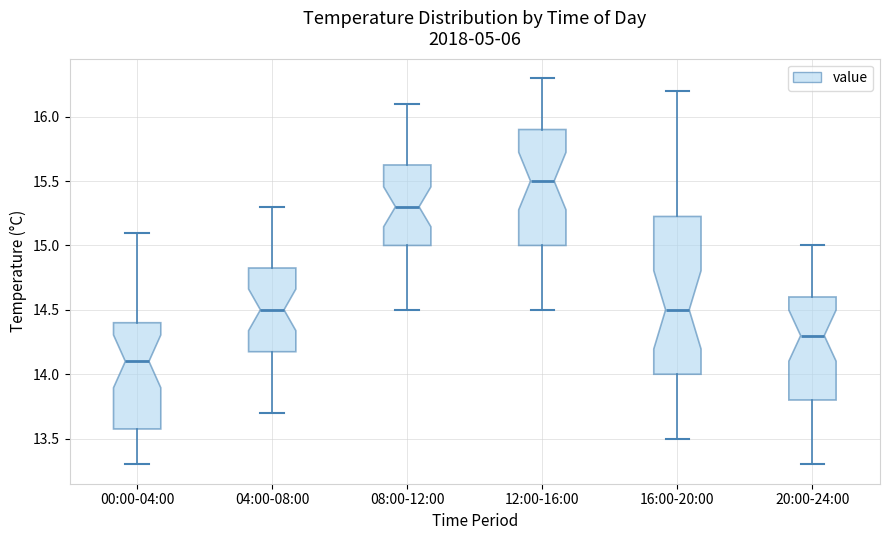

Reading left to right, read every box against the y-axis: the position of its median line, the range the box covers, and the ends of its whiskers. The values are not printed on the chart, so give them approximately, as read against the axis.

00:00-04:00: median 14.10, box 13.60 to 14.40, whiskers 13.30 to 15.10
04:00-08:00: median 14.50, box 14.20 to 14.85, whiskers 13.70 to 15.30
08:00-12:00: median 15.30, box 15.00 to 15.65, whiskers 14.50 to 16.10
12:00-16:00: median 15.50, box 15.00 to 15.90, whiskers 14.50 to 16.30
16:00-20:00: median 14.50, box 14.00 to 15.25, whiskers 13.50 to 16.20
20:00-24:00: median 14.30, box 13.80 to 14.60, whiskers 13.30 to 15.00